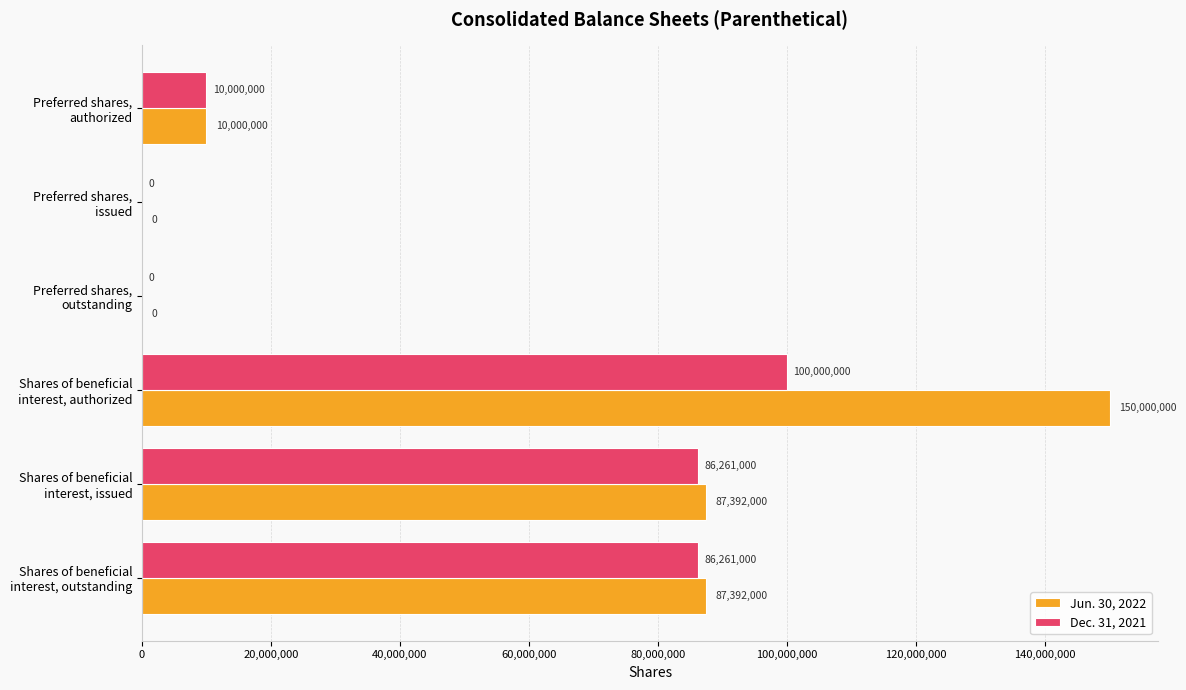

What is the maximum value for Dec. 31, 2021?

100000000